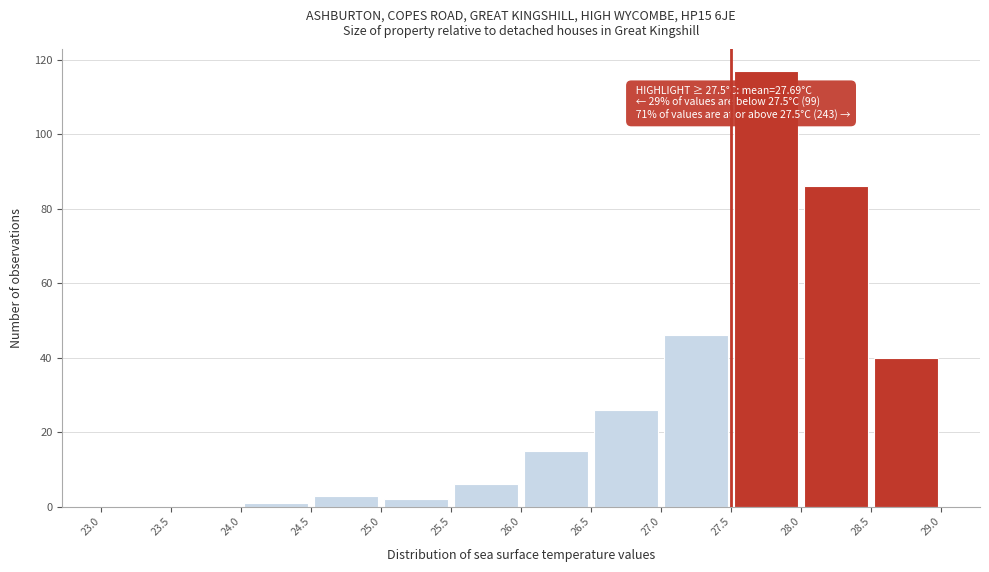

Over which range of the x-axis is the bar tallest?

27.5 to 28.0